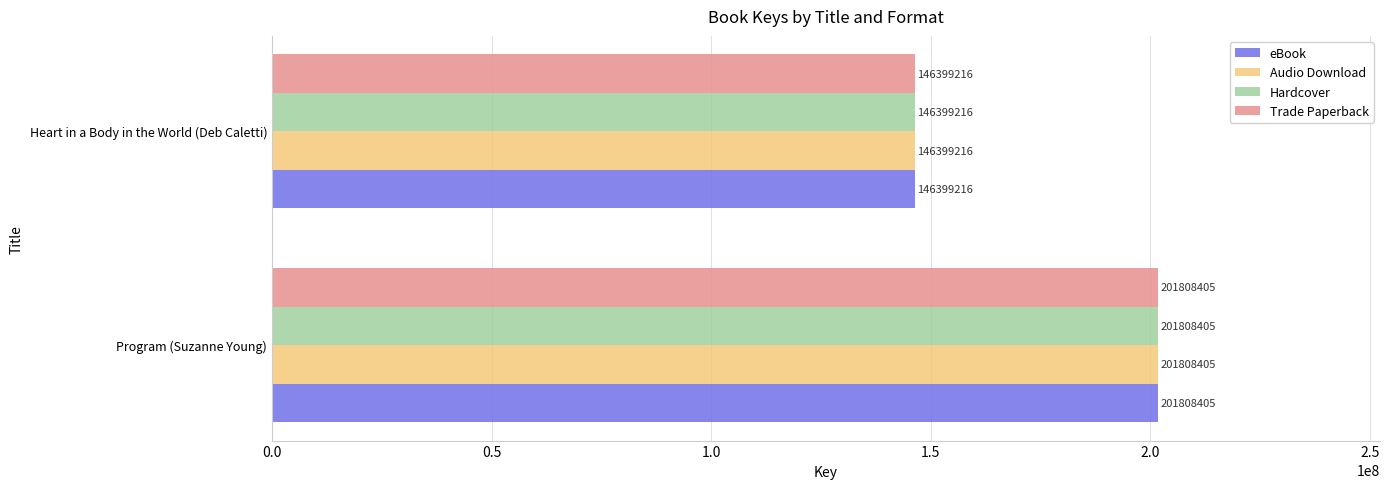

True or false: Audio Download has a value of 84425282 at Heart in a Body in the World (Deb Caletti).

False